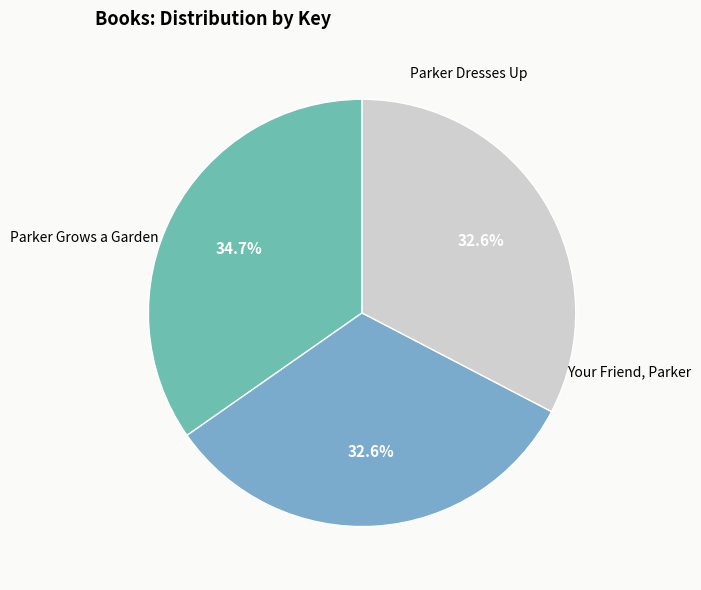

Between Parker Dresses Up and Your Friend, Parker, which is larger?

Your Friend, Parker